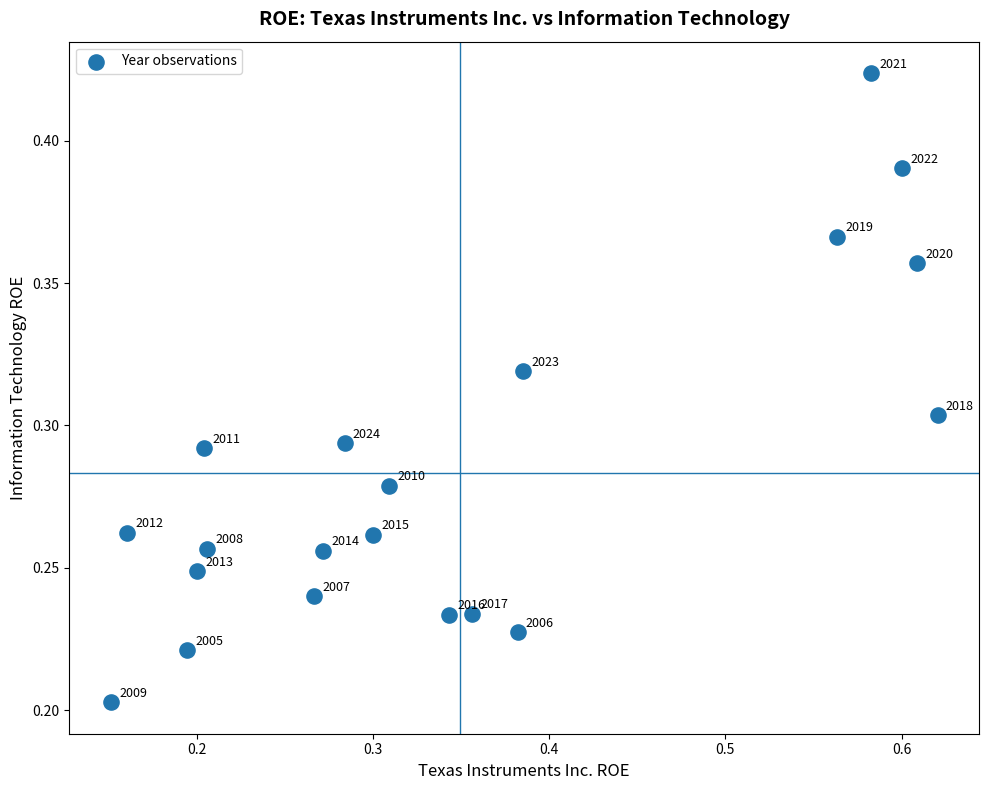

What is the range of X values (max minus min)?

0.5